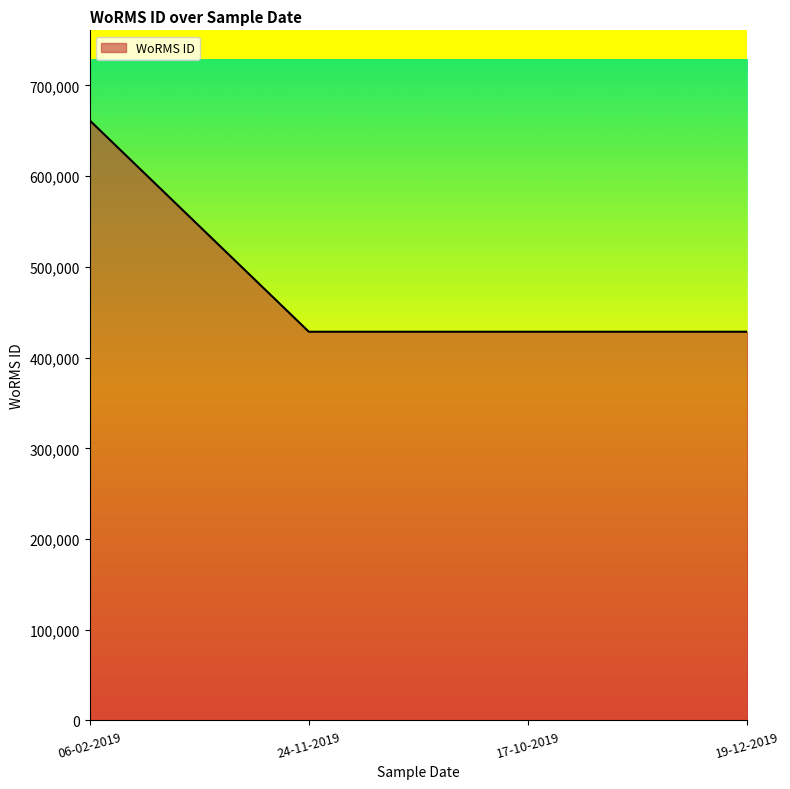

What is the smallest value displayed?

428522